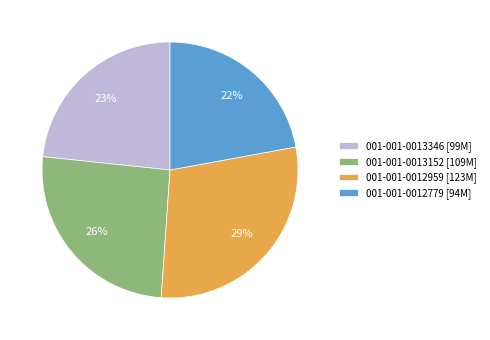

Which has a higher value, 001-001-0013152 [109M] or 001-001-0012779 [94M]?

001-001-0013152 [109M]